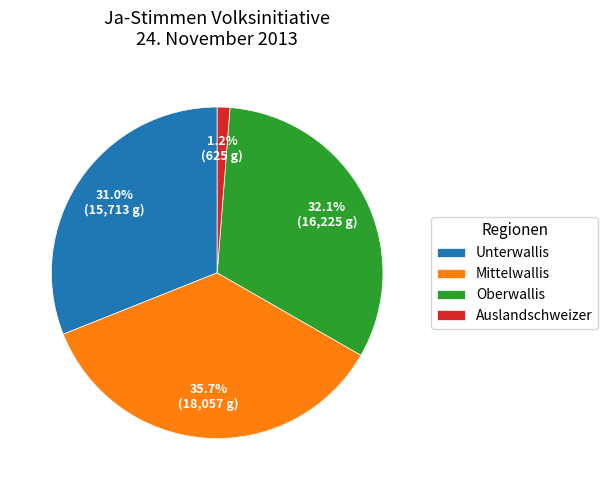

Combined, do Unterwallis and Mittelwallis account for over 50%?

Yes